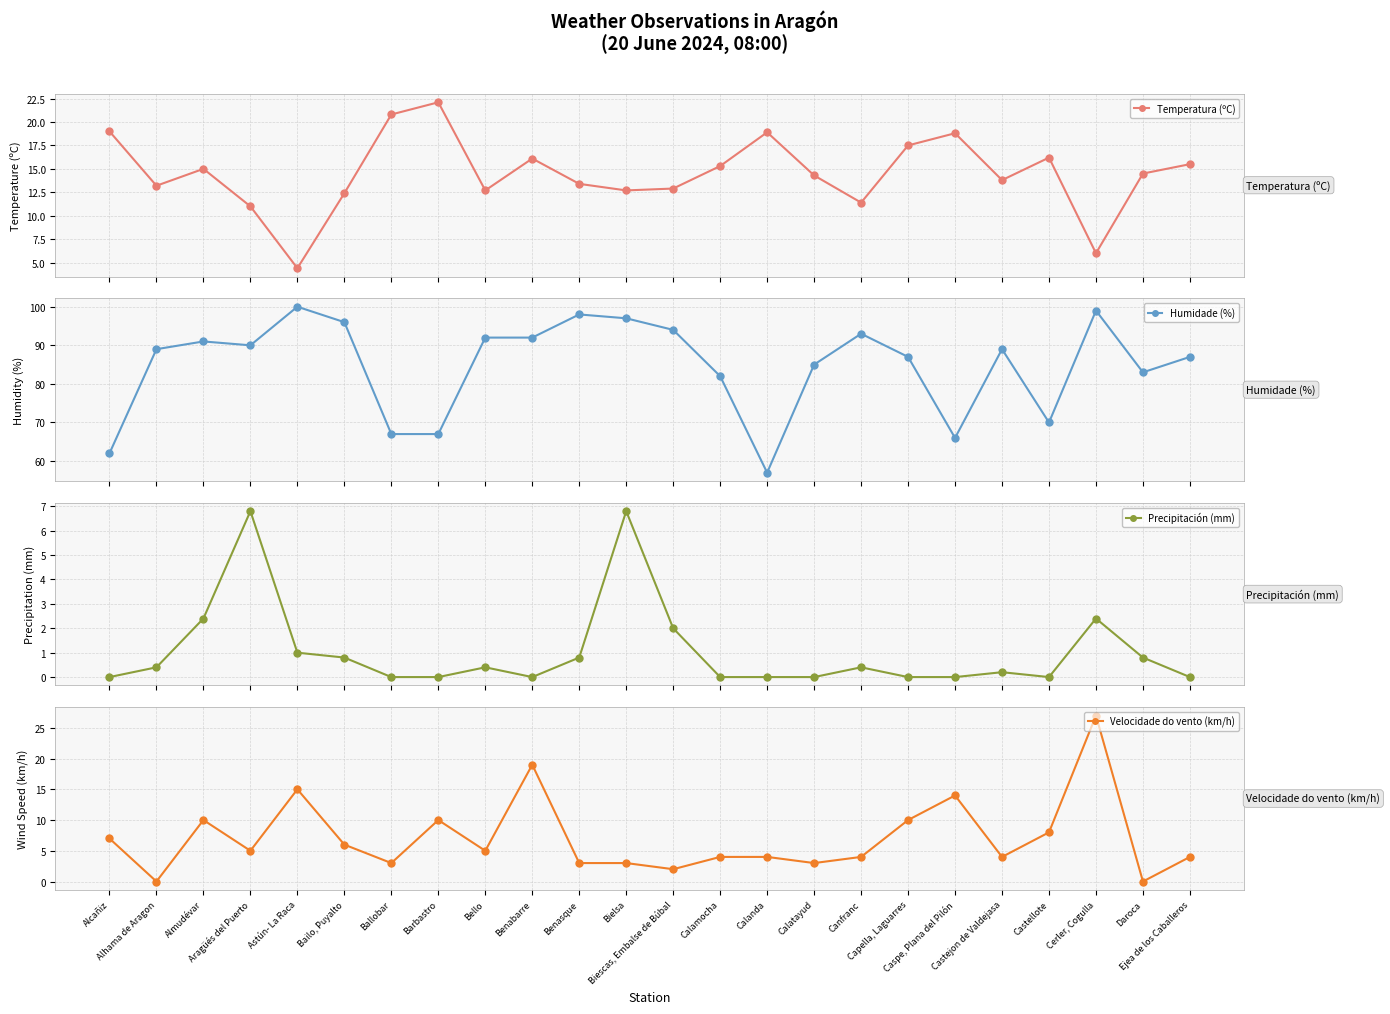

Is the value of Velocidade do vento (km/h) at Astún- La Raca greater than the value of Precipitación (mm) at Capella, Laguarres?

Yes